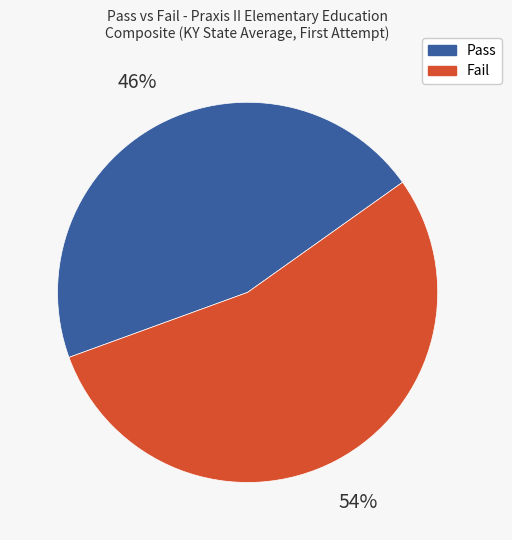

Combined, do Fail and Pass account for over 50%?

Yes